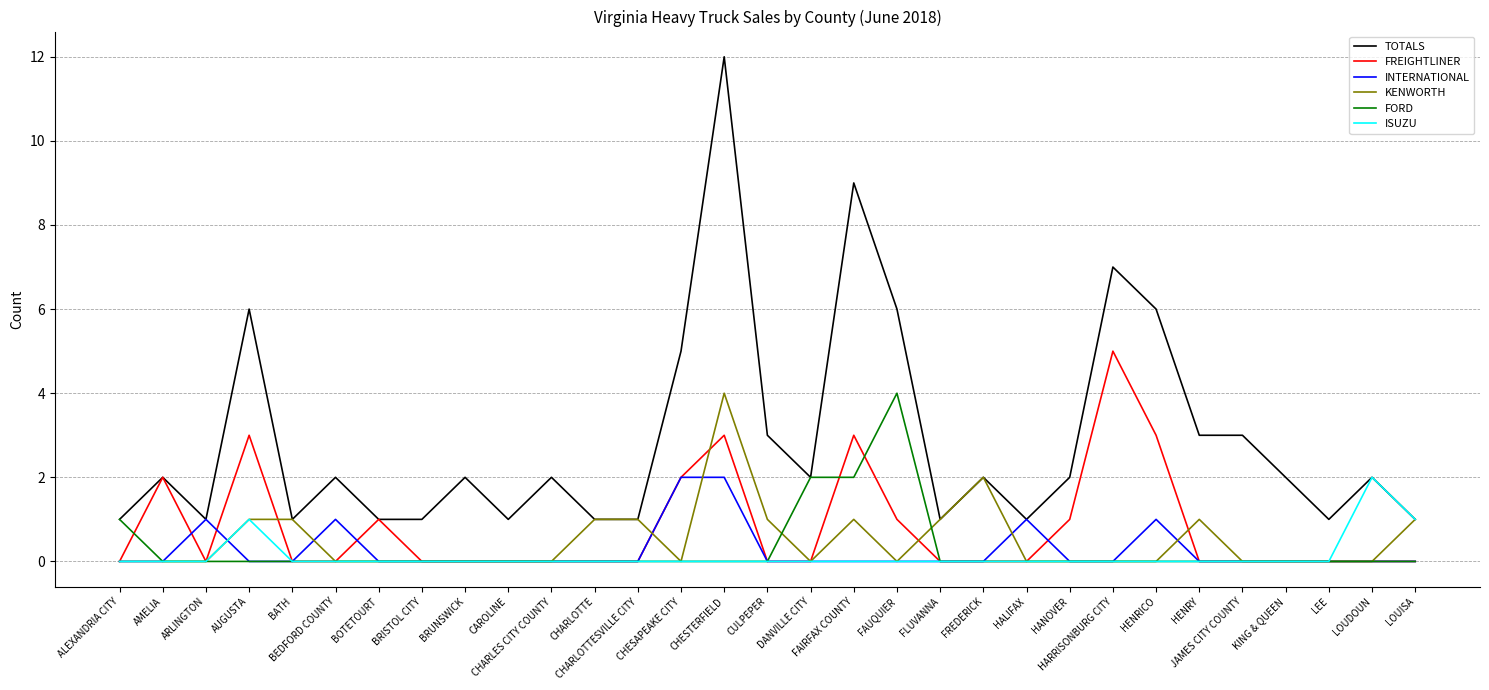

What is the difference between the highest and lowest values at CHARLOTTESVILLE CITY?

1